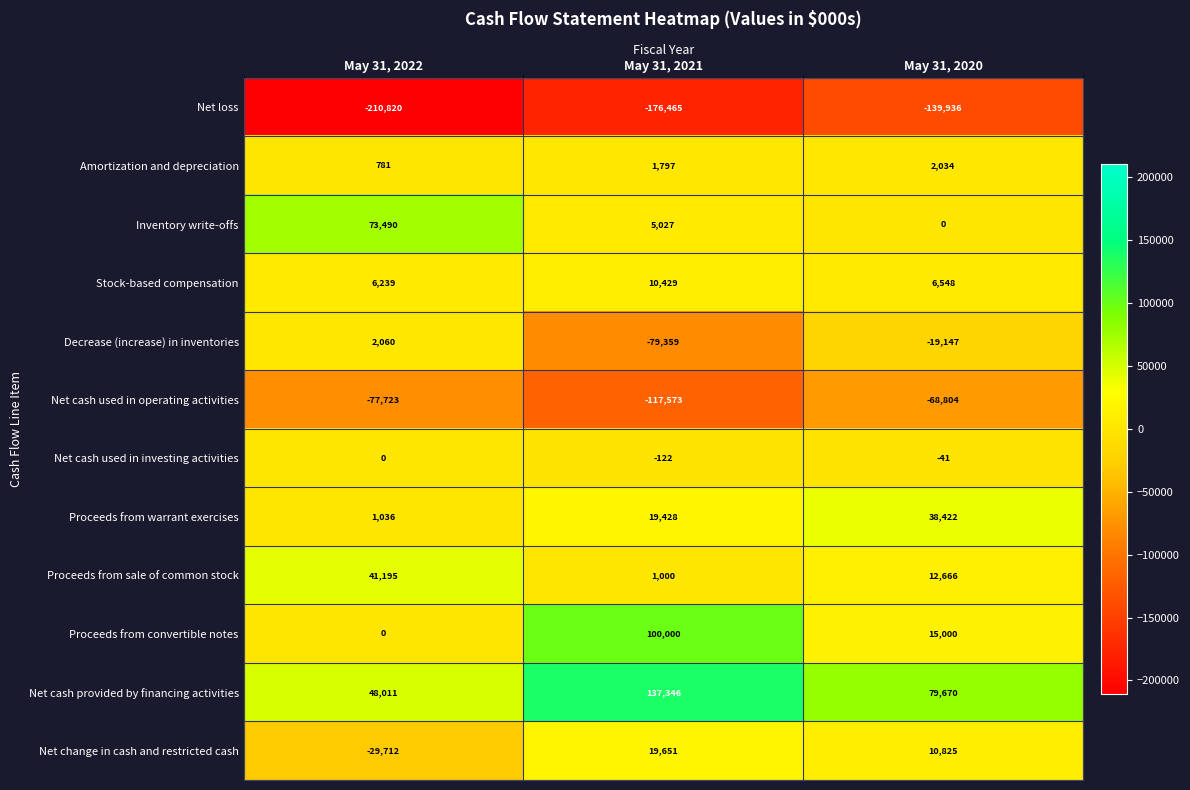

What is the average value of the Net cash used in investing activities series?

-54